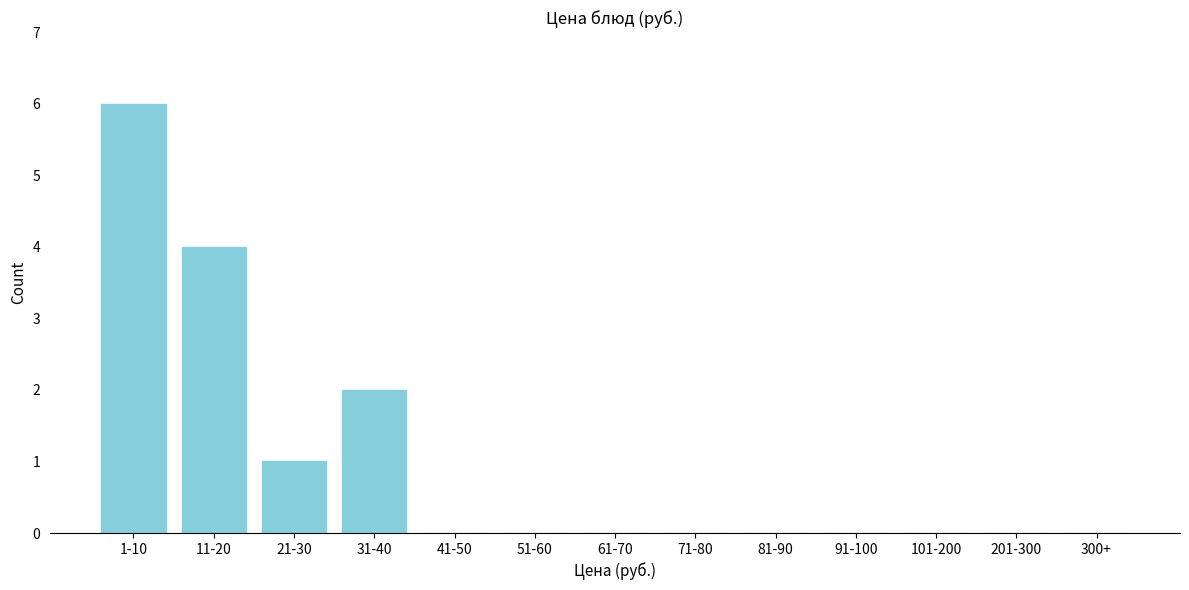

Reading left to right, what are all the values shown in this chart?

1-10=6	11-20=4	21-30=1	31-40=2	41-50=0	51-60=0	61-70=0	71-80=0	81-90=0	91-100=0	101-200=0	201-300=0	300+=0